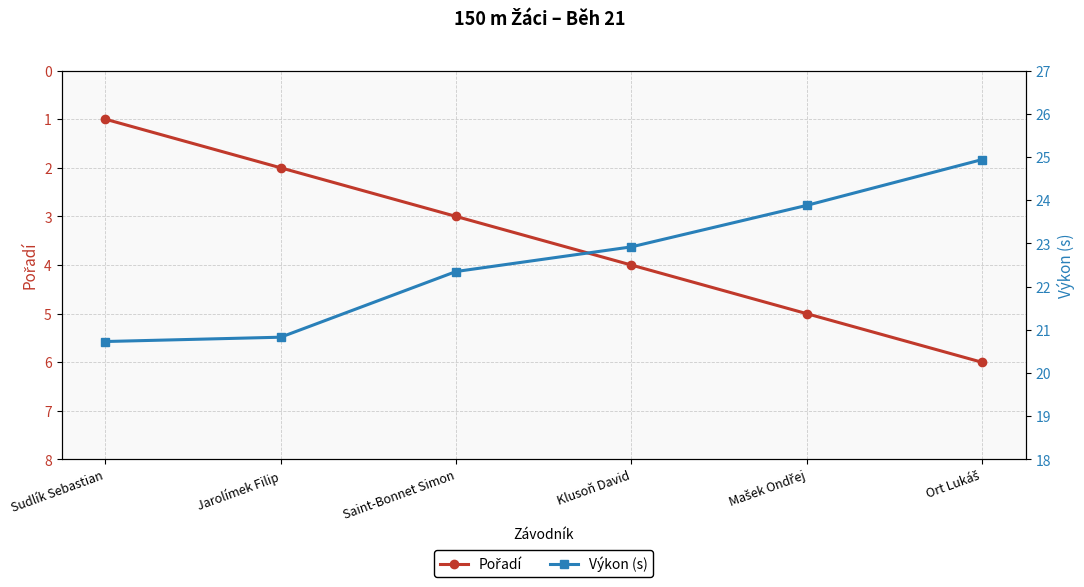

How many values in the Pořadí series are below 4?

3